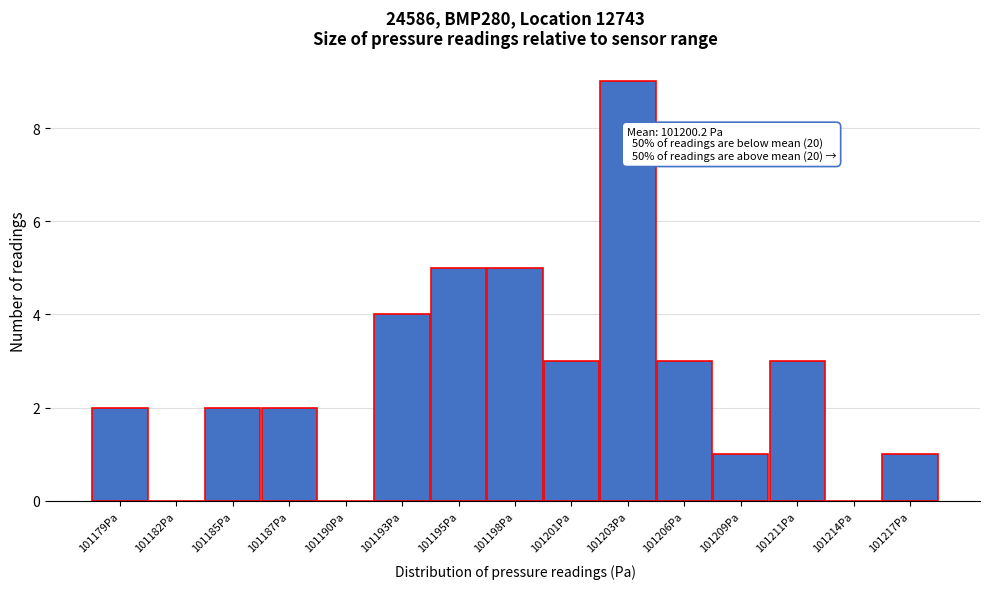

Reading right to left, transcribe all the data shown in this chart.

101217Pa=1	101214Pa=0	101211Pa=3	101209Pa=1	101206Pa=3	101203Pa=9	101201Pa=3	101198Pa=5	101195Pa=5	101193Pa=4	101190Pa=0	101187Pa=2	101185Pa=2	101182Pa=0	101179Pa=2